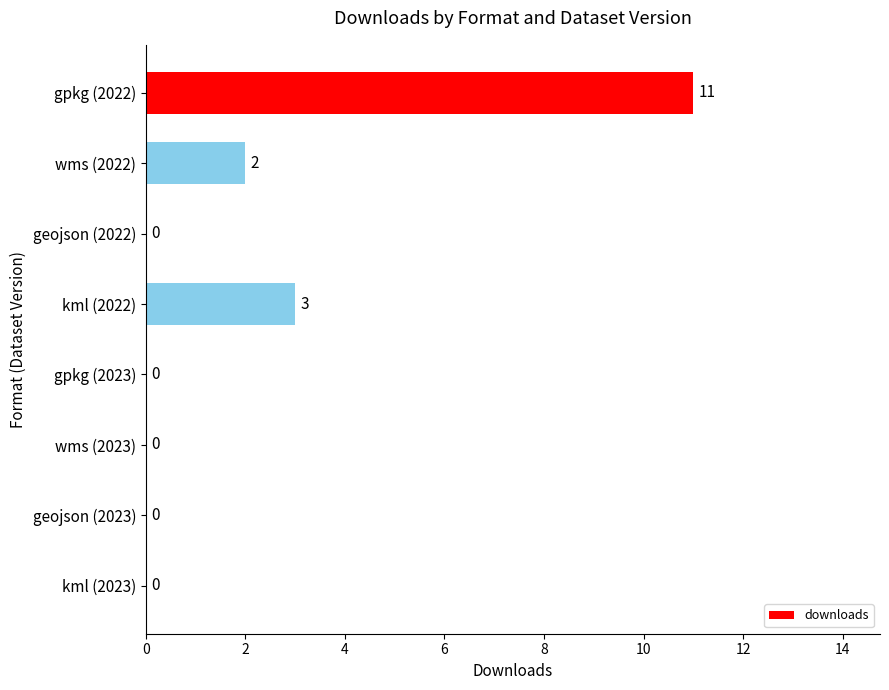

What is the change in value from kml (2022) to gpkg (2023)?

-3